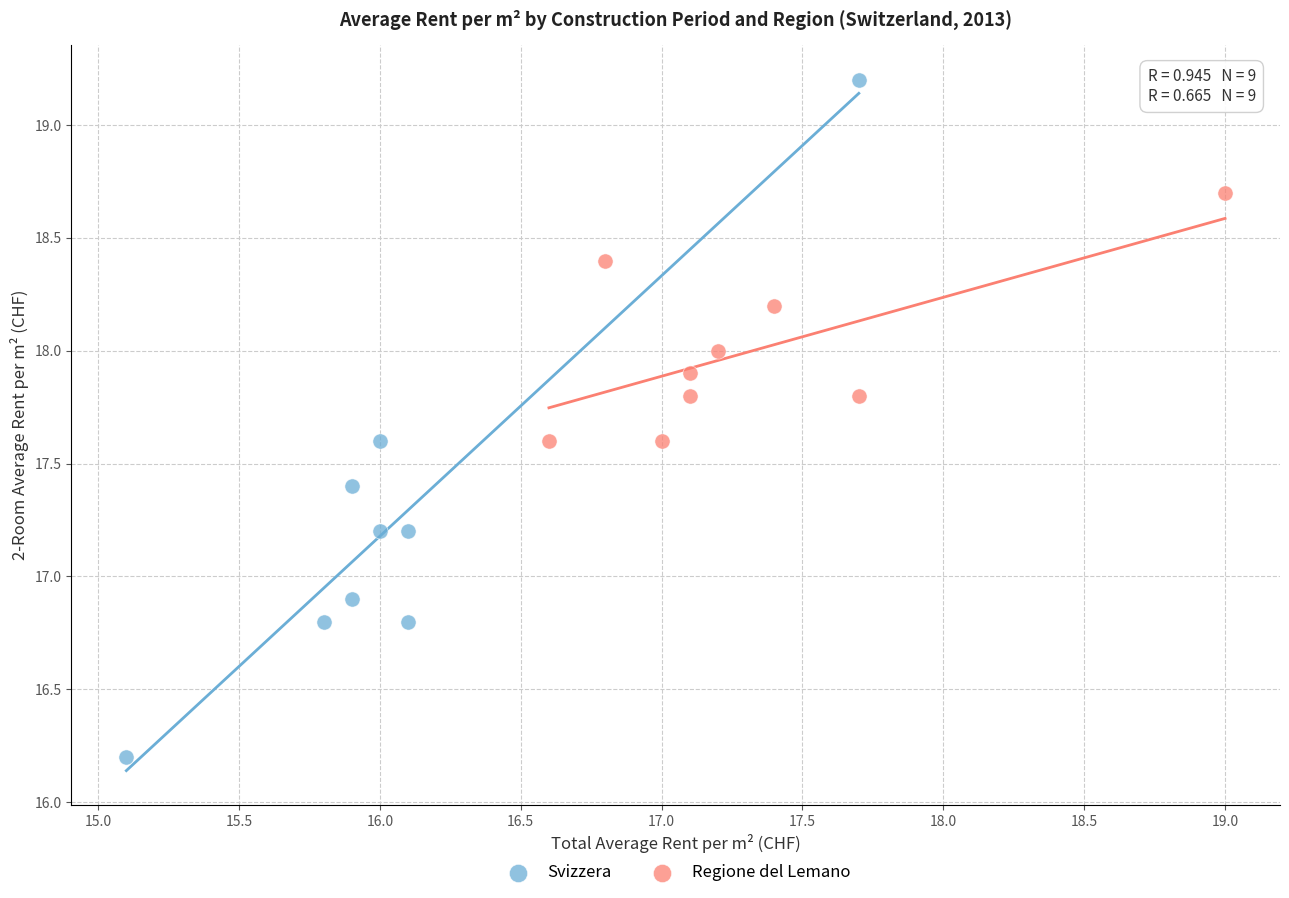

Which series has the largest Y range (max minus min)?

Svizzera